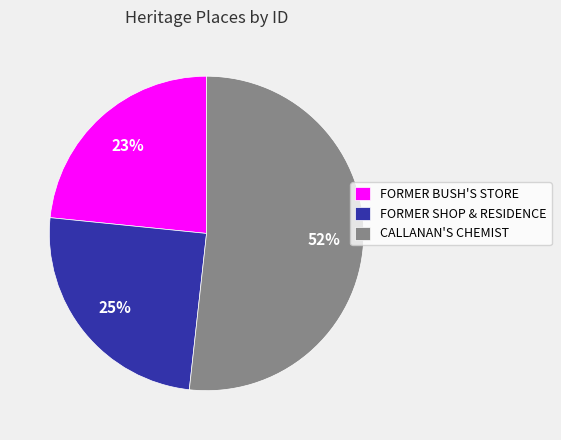

How many slices are in this pie chart?

3